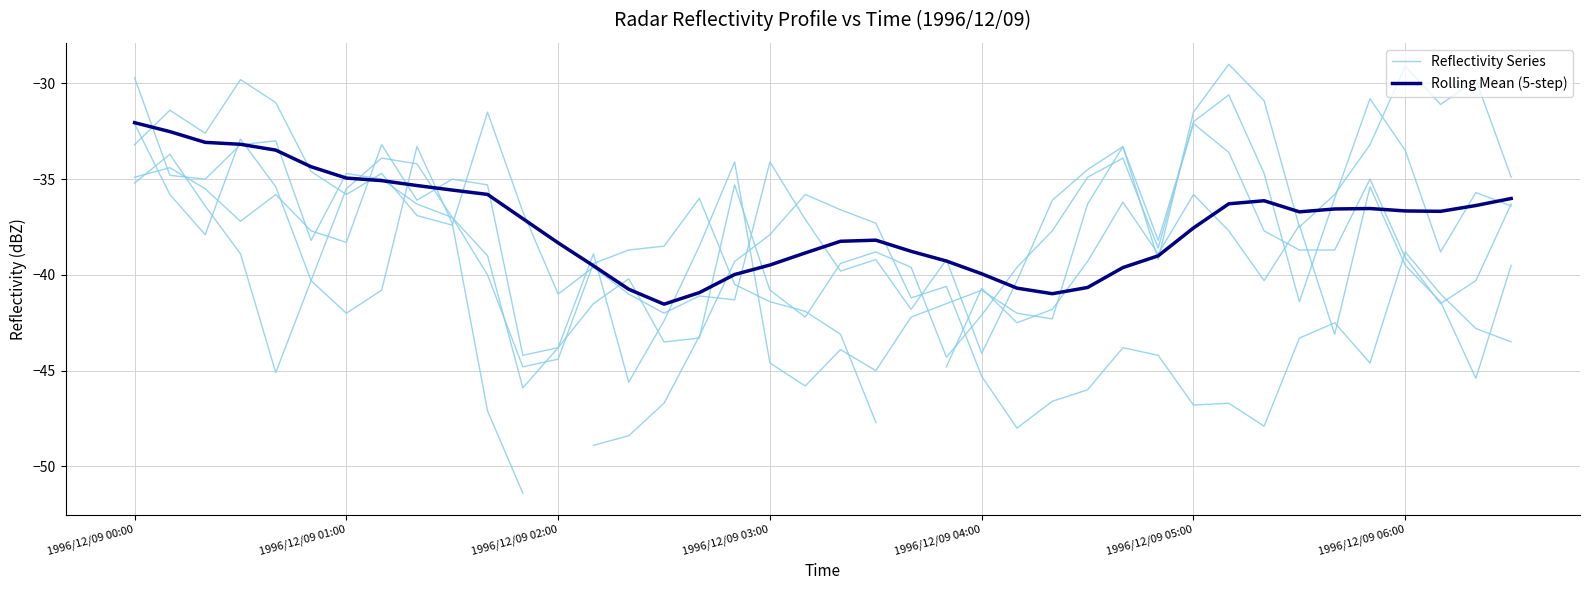

What is the difference between the values at 1996/12/09 02:00 and 36?

3.6